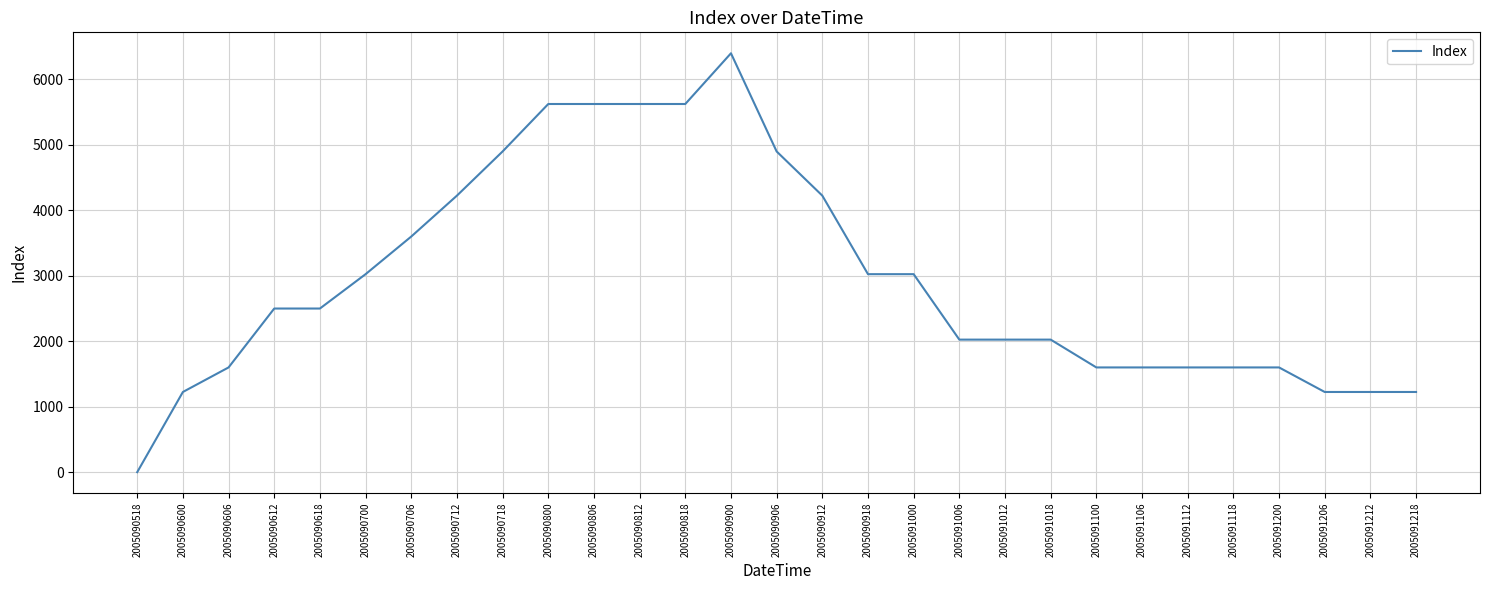

Reading left to right, extract all data points from this chart.

0	1225	1600	2500	2500	3025	3600	4225	4900	5625	5625	5625	5625	6400	4900	4225	3025	3025	2025	2025	2025	1600	1600	1600	1600	1600	1225	1225	1225